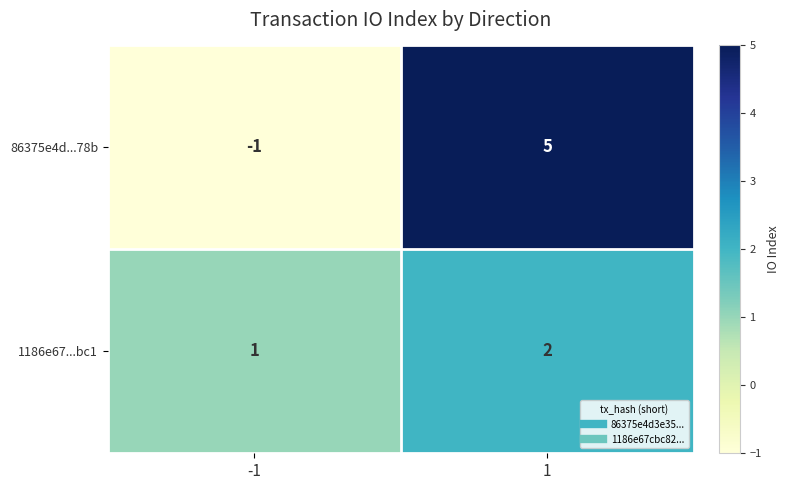

Reading left to right, extract all data points from this chart.

86375e4d...78b: -1=-1	1=5
1186e67...bc1: -1=1	1=2